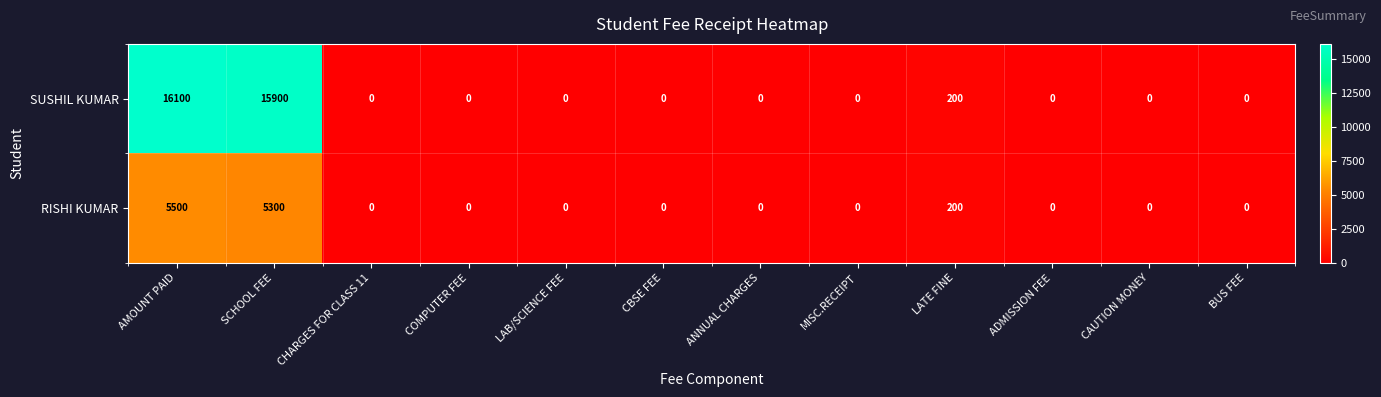

Which series has the widest spread of values?

SUSHIL KUMAR